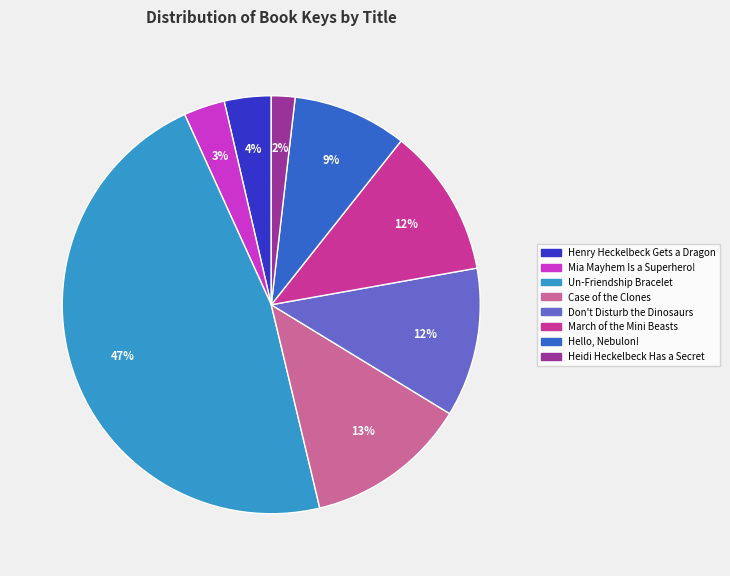

Approximately how many times larger is the value at Case of the Clones compared to Hello, Nebulon!?

1.4